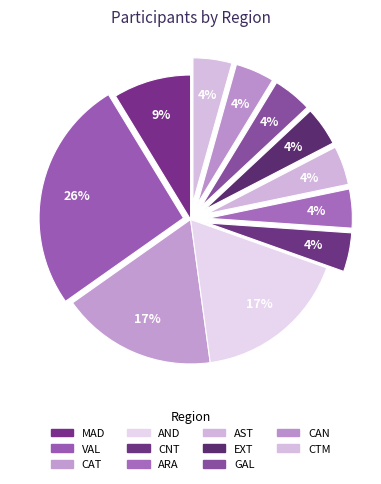

How many slices are in this pie chart?

11